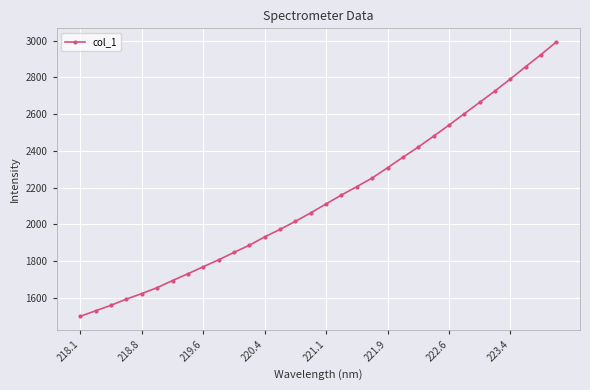

What is the maximum value shown in the chart?

2992.6